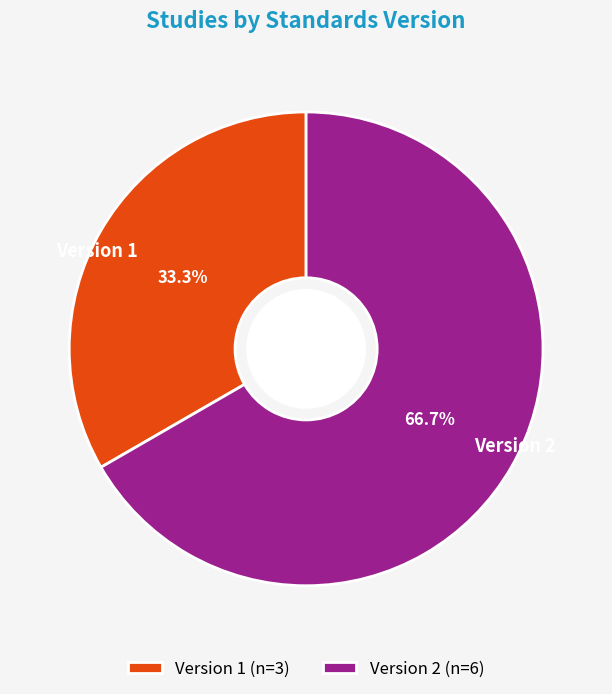

Does Version 1 account for over 50% of the chart?

No